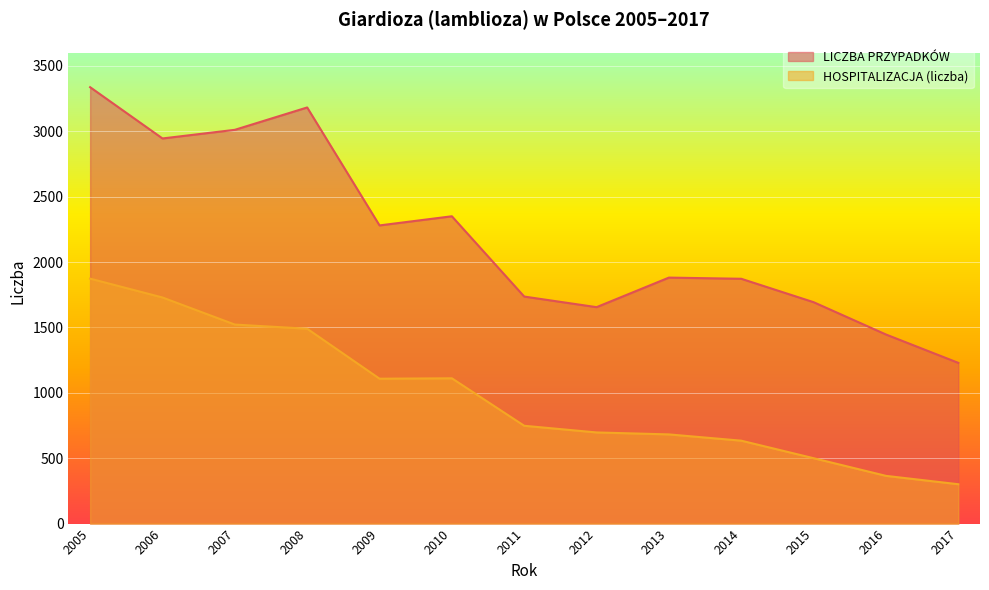

Reading left to right, list all the values displayed in this chart.

LICZBA PRZYPADKÓW: 3337	2945	3011	3182	2280	2350	1736	1655	1881	1872	1693	1446	1229
HOSPITALIZACJA (liczba): 1873	1729	1522	1490	1108	1111	748	697	682	634	500	365	301